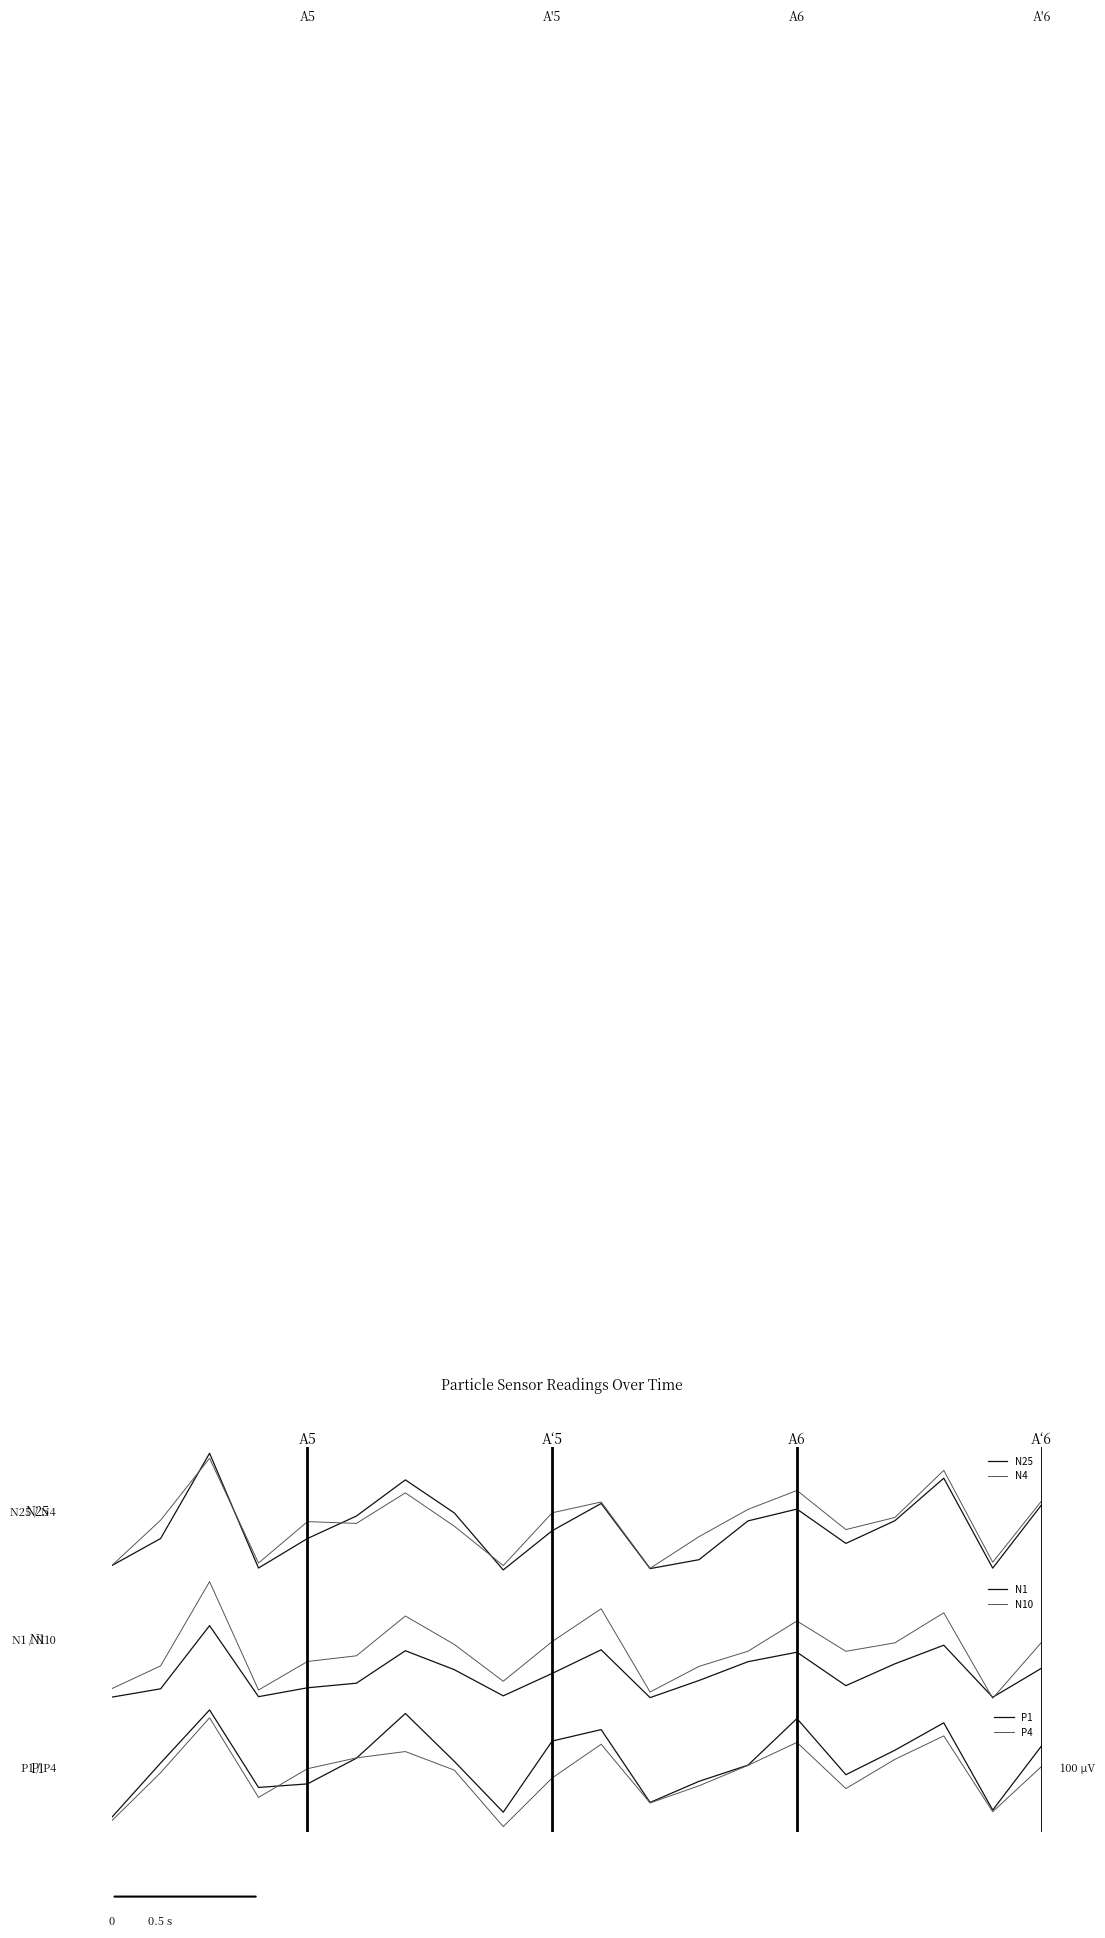

True or false: N4 has more than 2 interior local peaks.

True